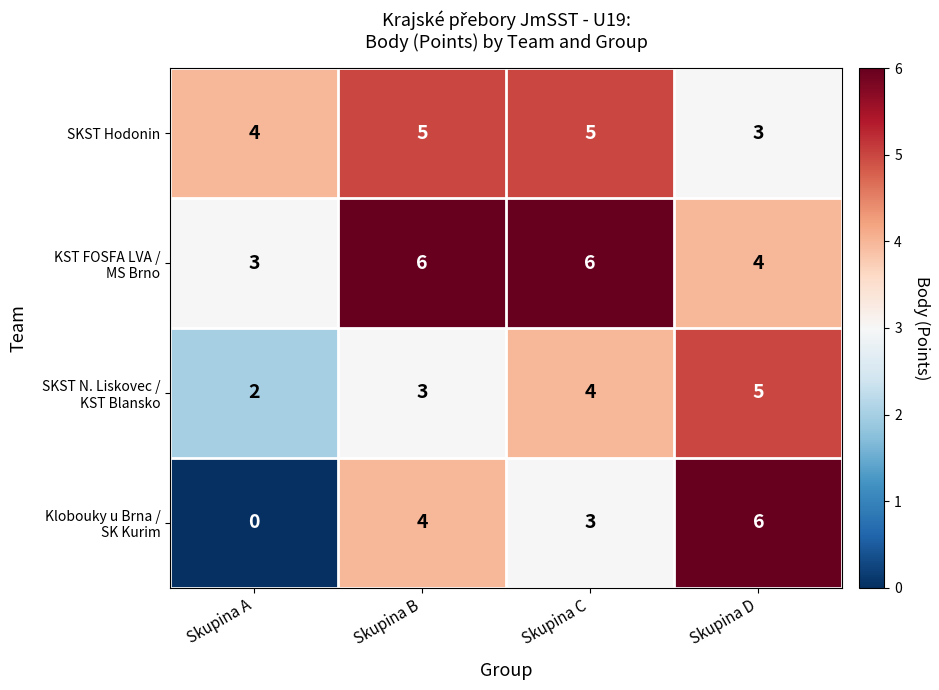

At how many categories does at least one series exceed 1?

4